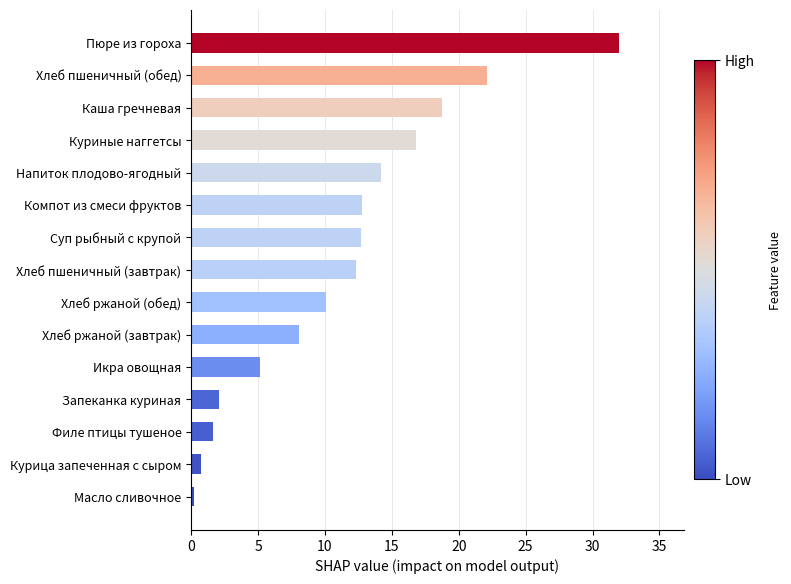

The chart shows a value of 20.9 at Суп рыбный с крупой. True or false?

False